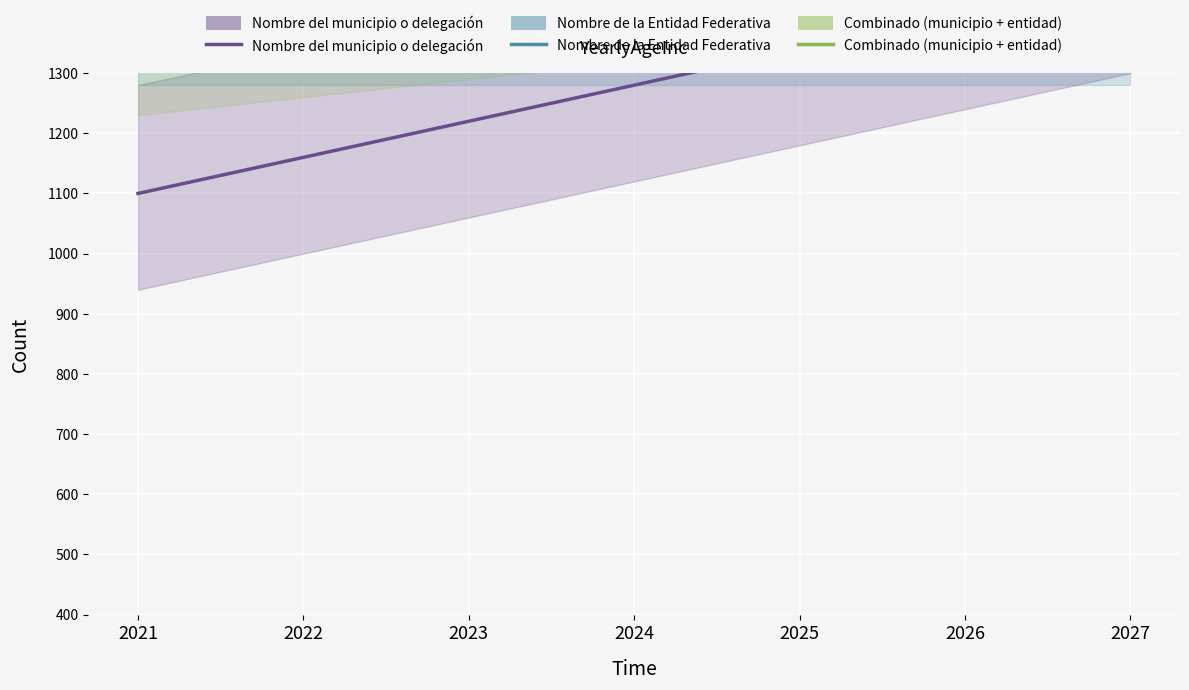

True or false: Nombre de la Entidad Federativa has a value of 1400 at 2024.

True